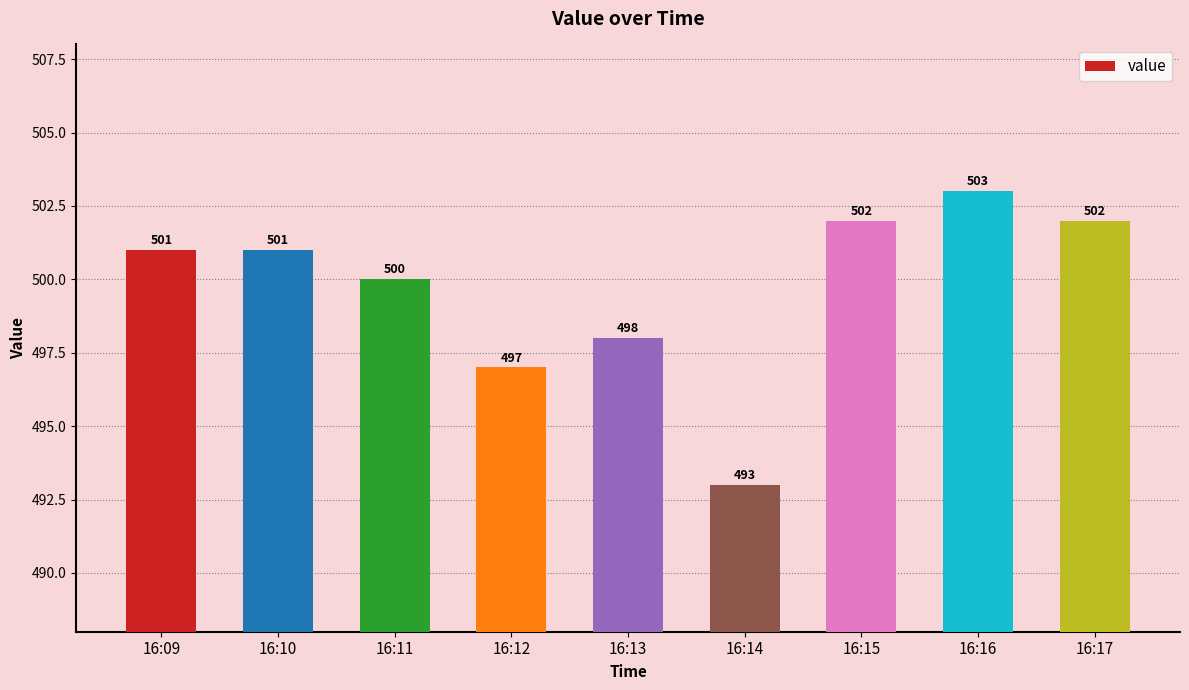

What is the value of the 3rd bar from the left?

500